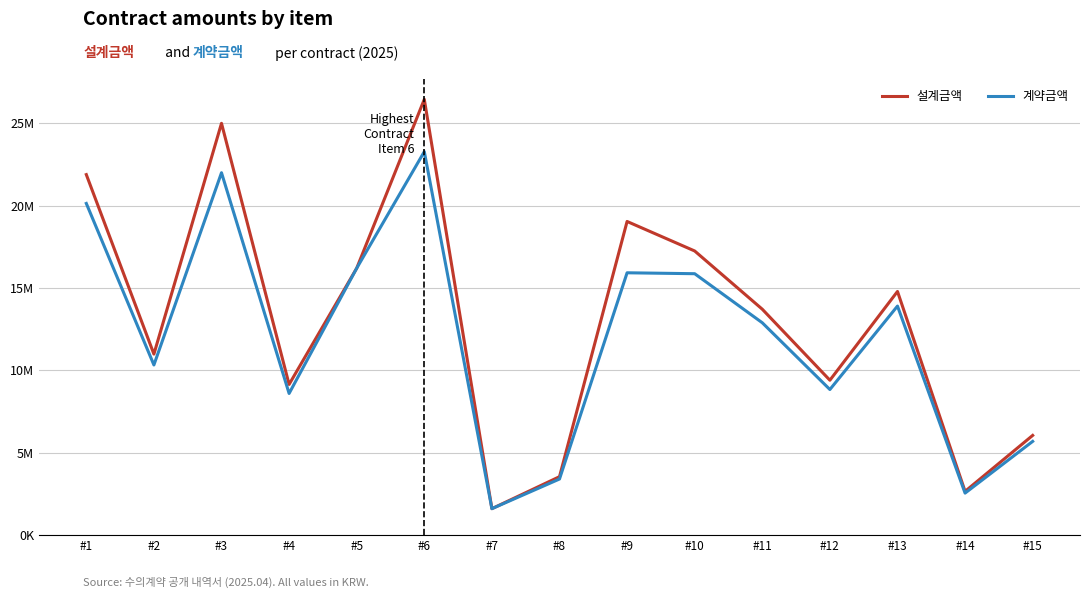

Which category has the highest value in the 설계금액 series?

#6